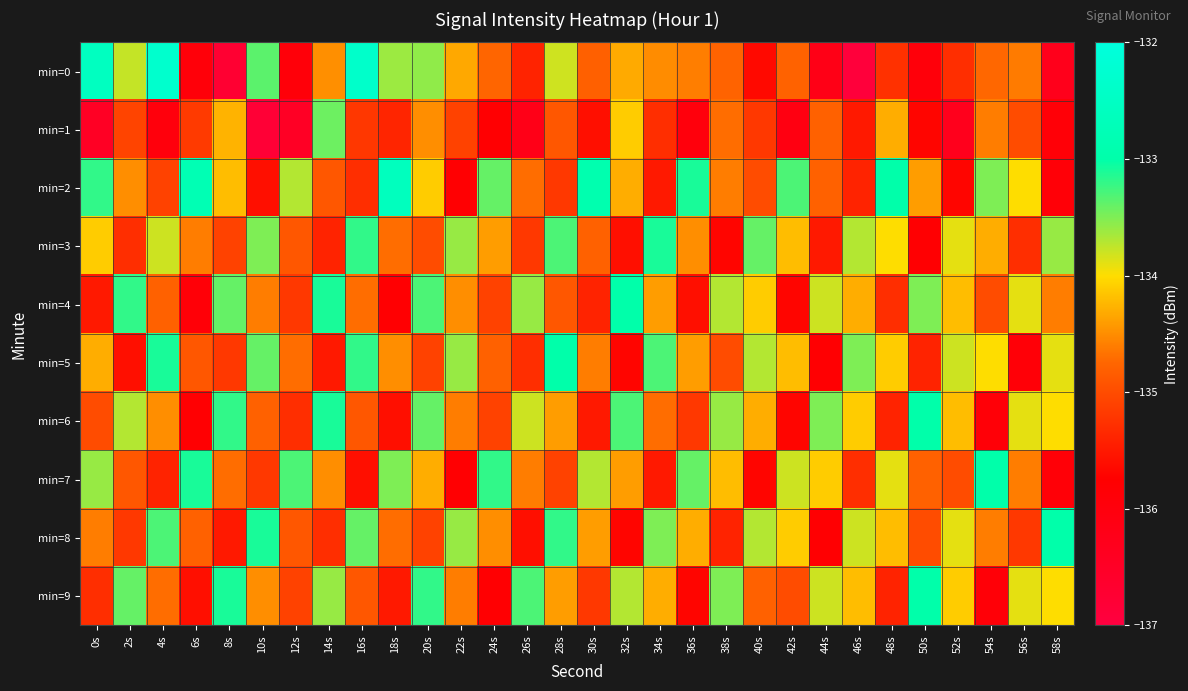

What is the spread (max minus min) of values at 56s?

2.0